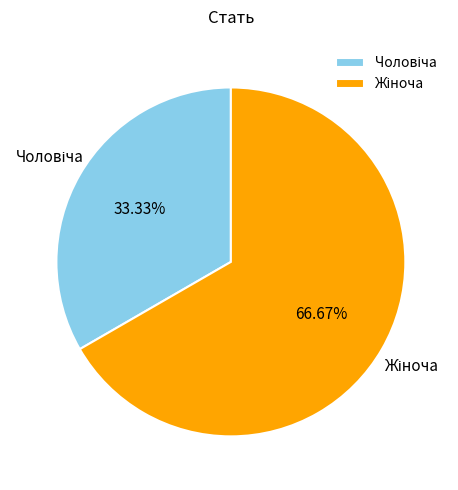

Is there a majority slice in this chart?

Yes